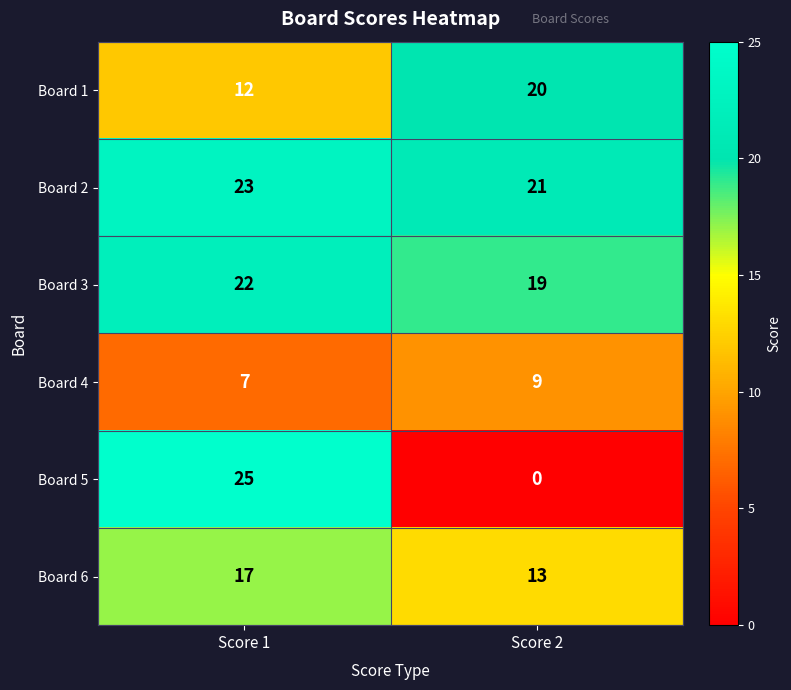

List the series in order of their peak value, lowest first.

Board 4, Board 6, Board 1, Board 3, Board 2, Board 5